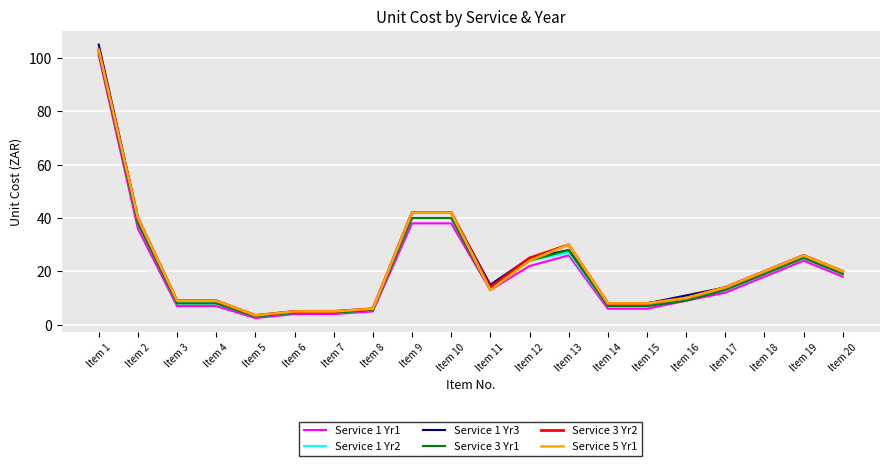

What is the difference between the maximum and minimum values in the Service 1 Yr1 series?

98.5